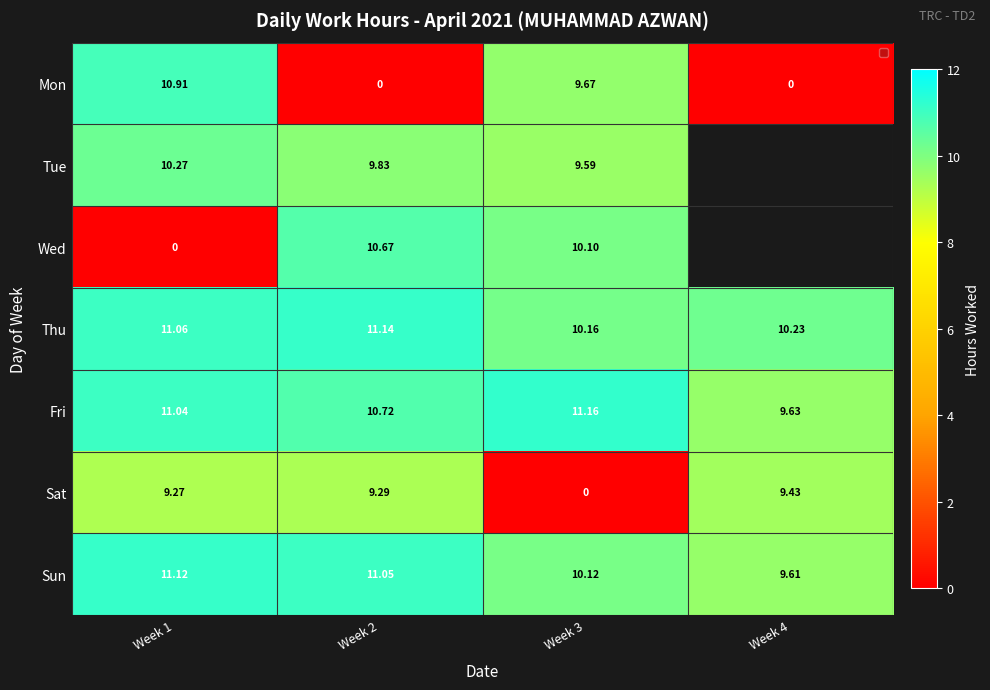

At Week 1, list the series in order from largest to smallest.

Sun, Thu, Fri, Mon, Tue, Sat, Wed